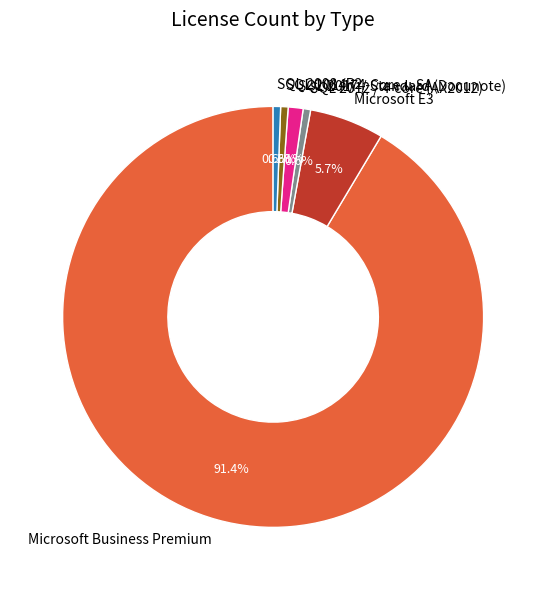

How many segments does this pie chart have?

6